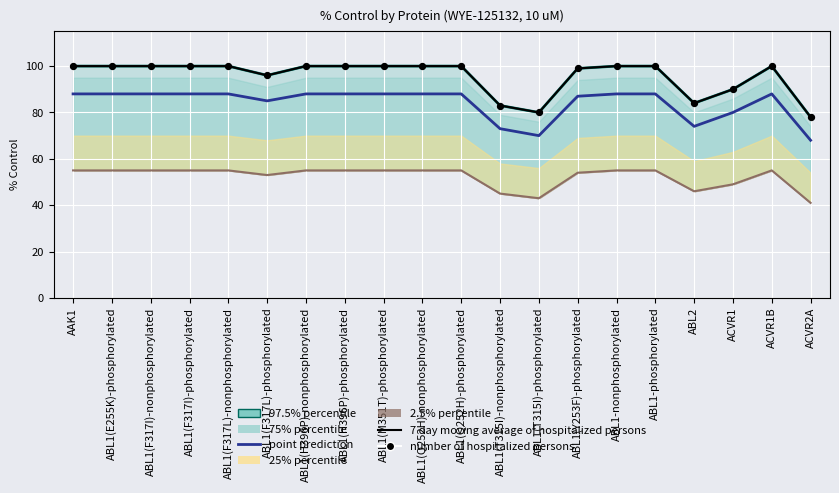

What is the total value across all series at ABL1(Q252H)-nonphosphorylated?

288